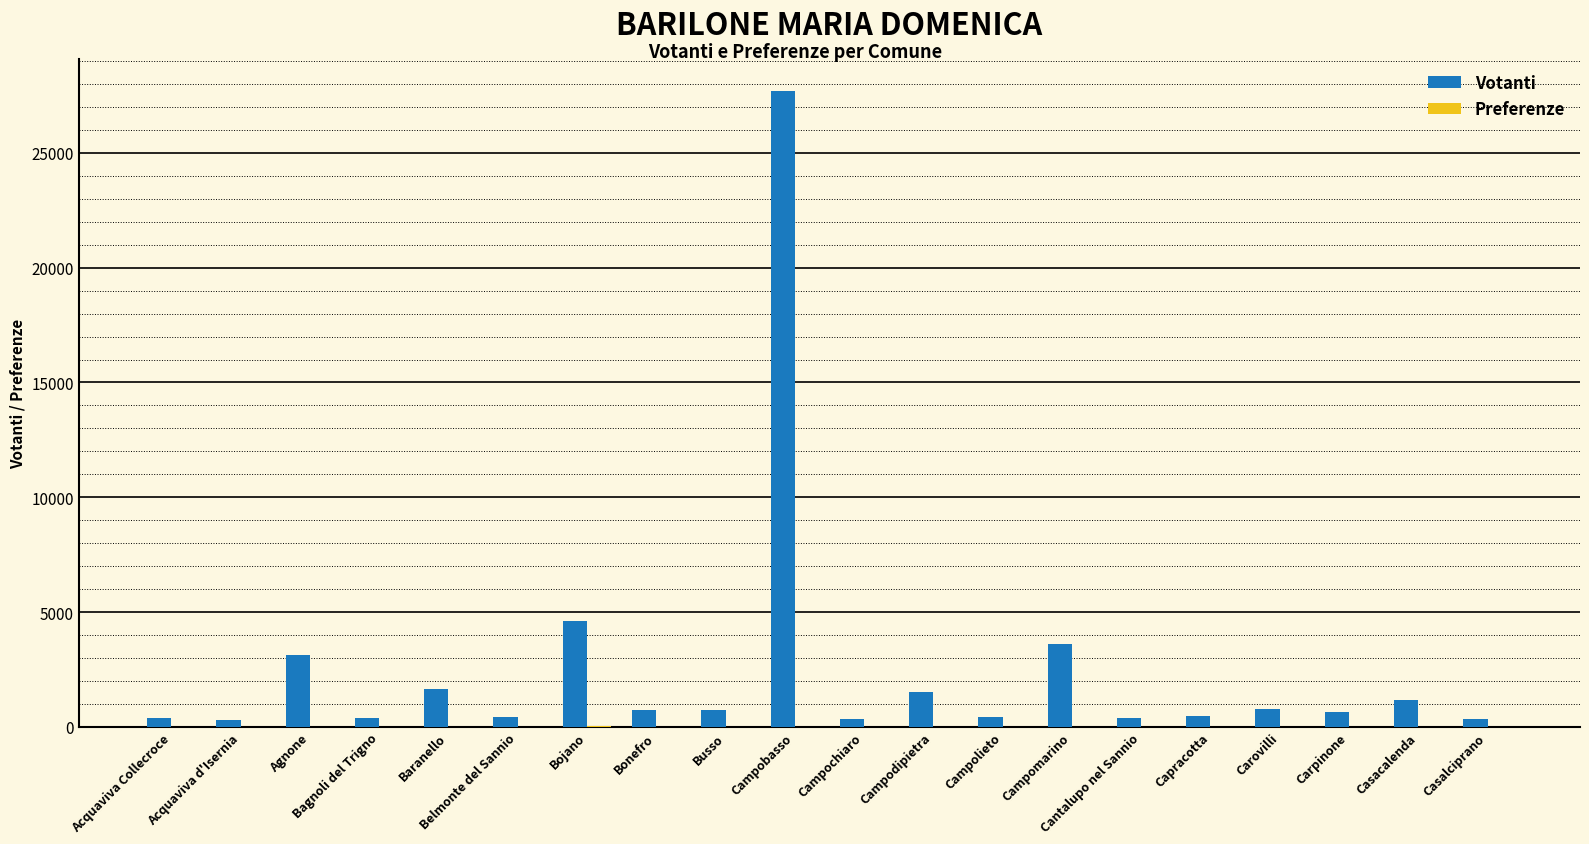

What value does the Votanti series have at Bojano, to the nearest 50?

4650